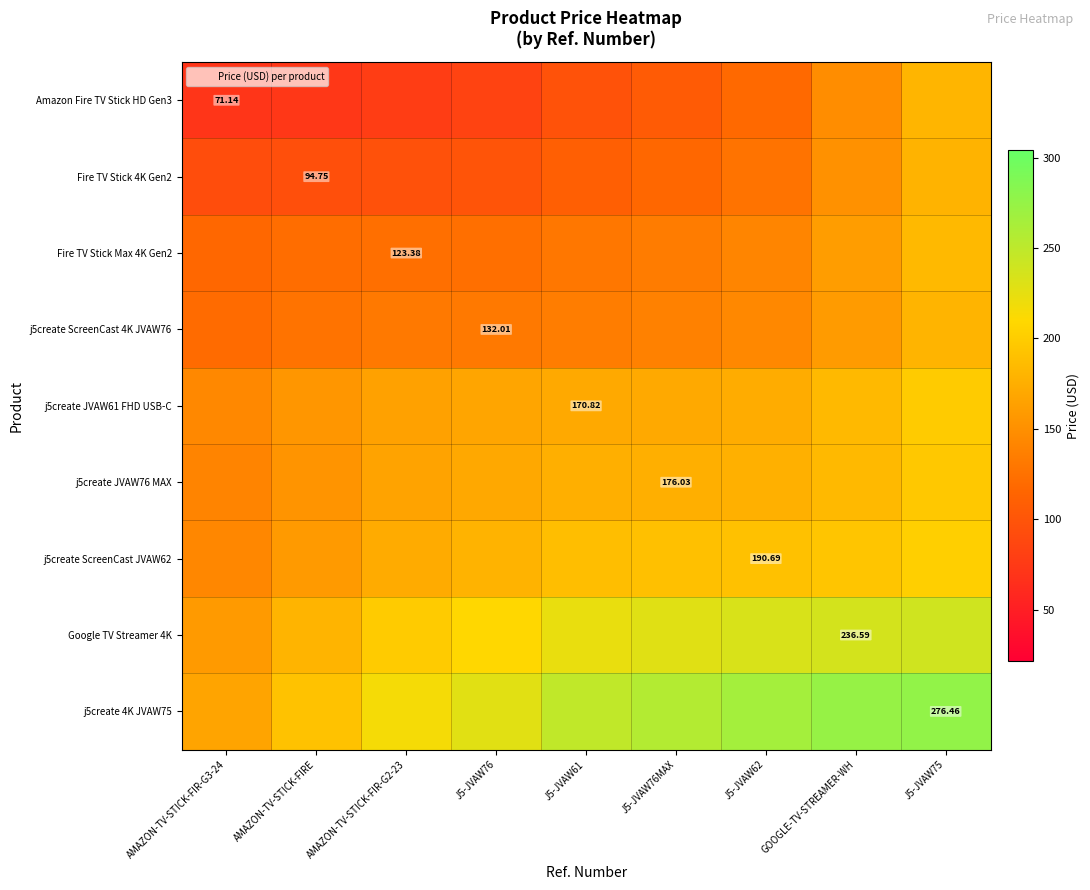

At which label is j5create 4K JVAW75 closest to 221?

AMAZON-TV-STICK-FIR-G2-23